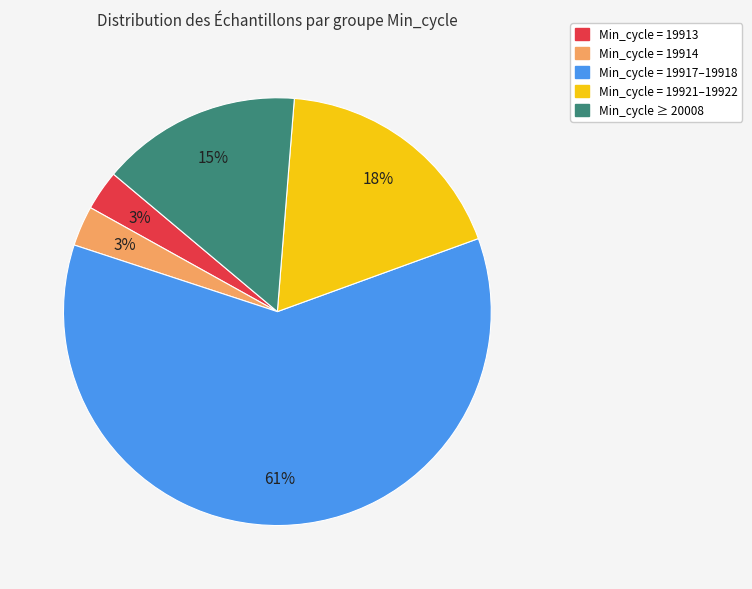

Is there a majority slice in this chart?

Yes